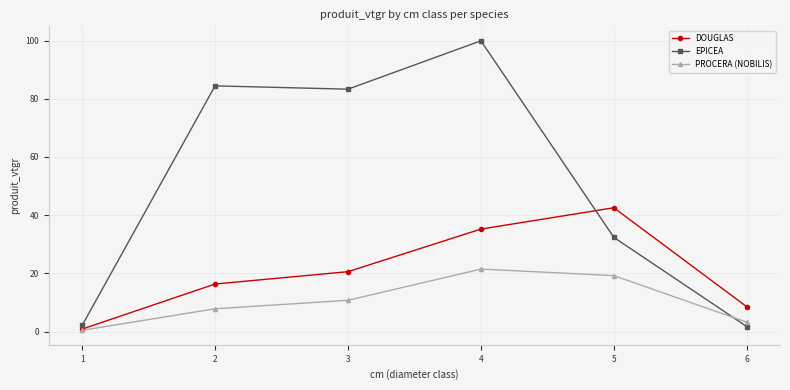

List the series in order of their peak value, highest first.

EPICEA, DOUGLAS, PROCERA (NOBILIS)